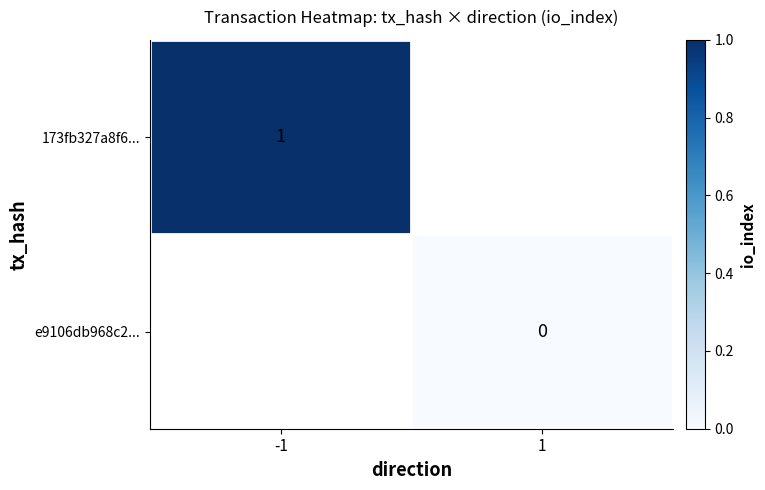

Which category has the lowest value across all series?

1